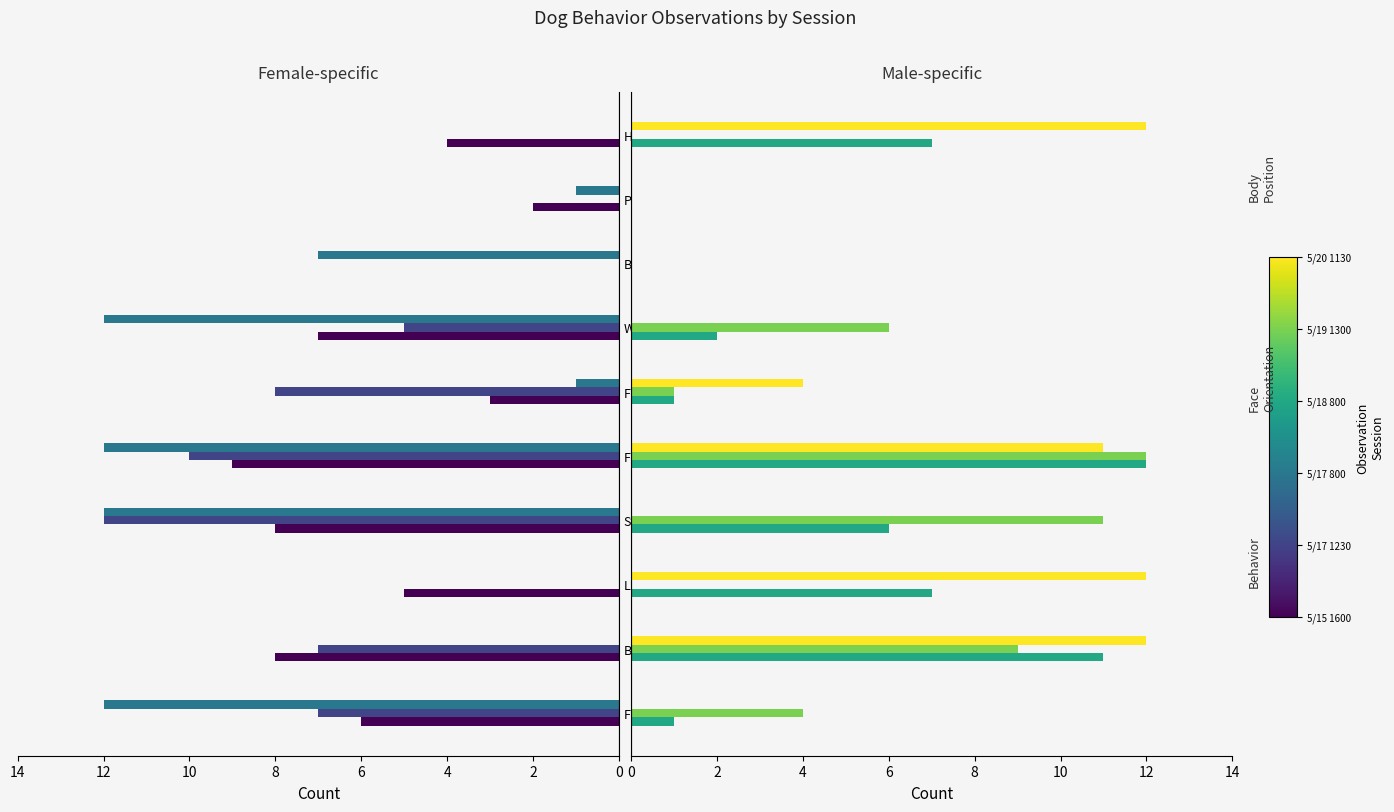

What is the total value across all series at Back of kennel?

47